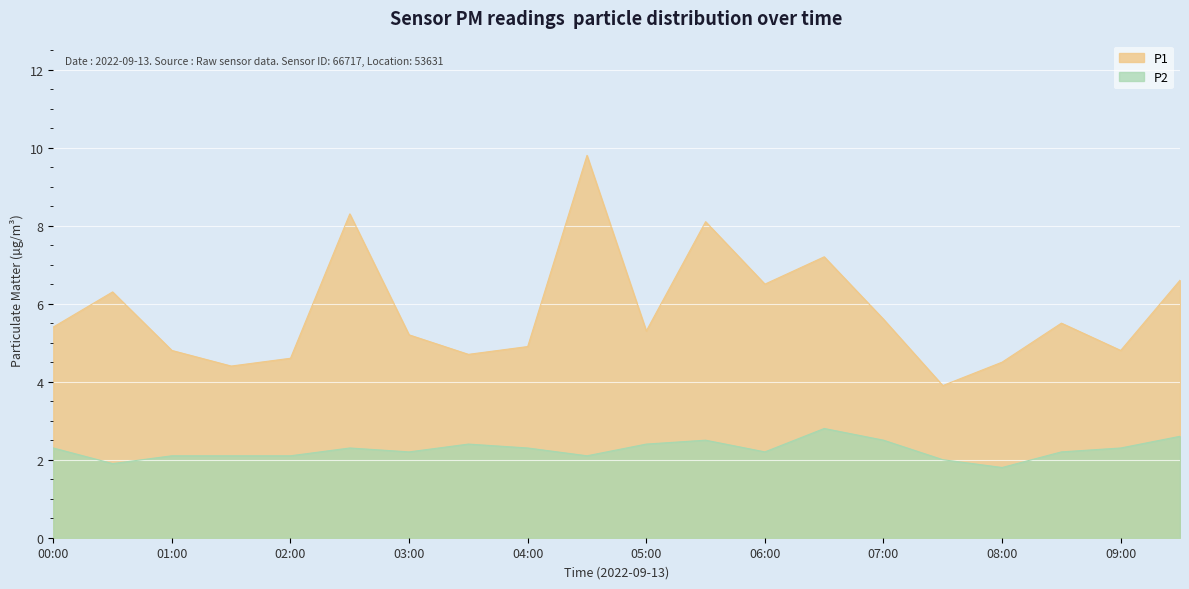

Count the number of data series in this chart.

2